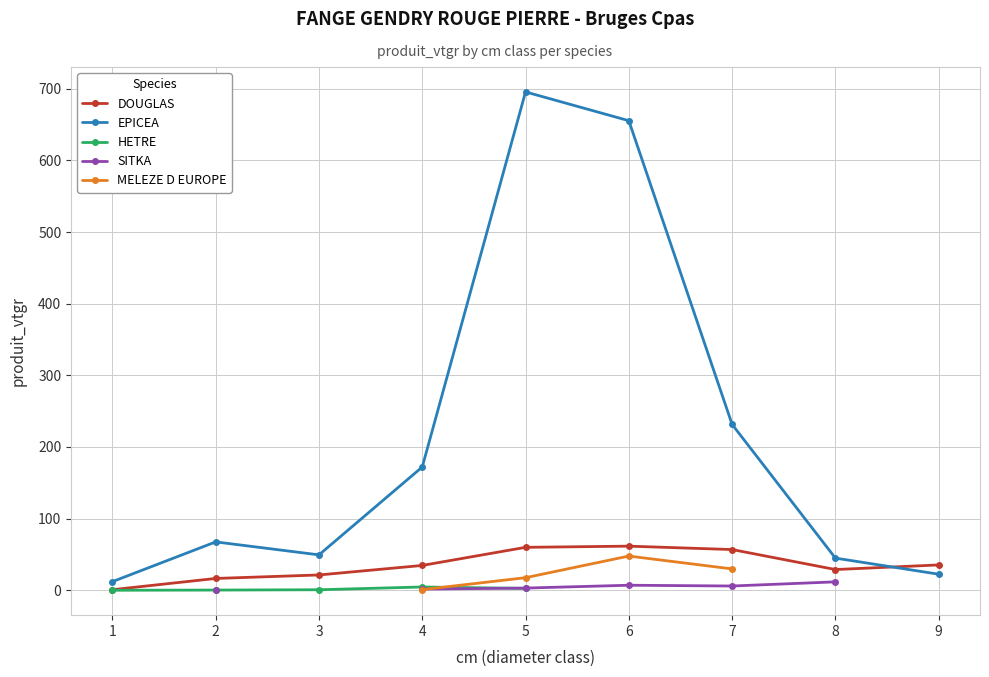

How many data points in DOUGLAS are above 34?

5